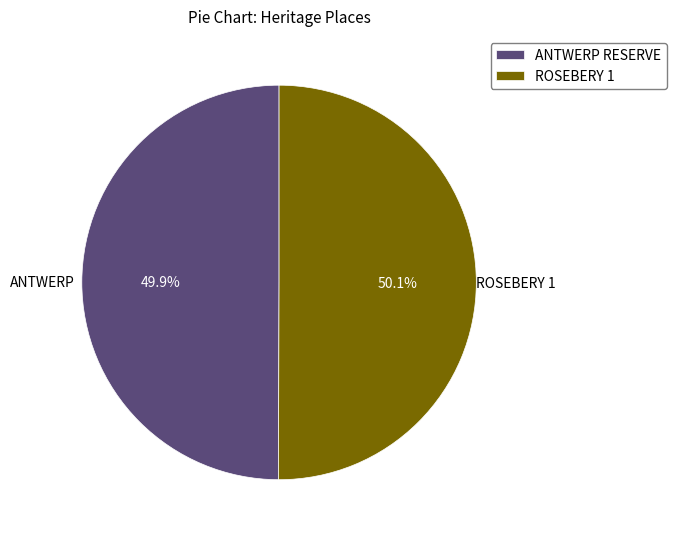

What is the ratio of the value at ANTWERP RESERVE to the value at ROSEBERY 1?

1.0